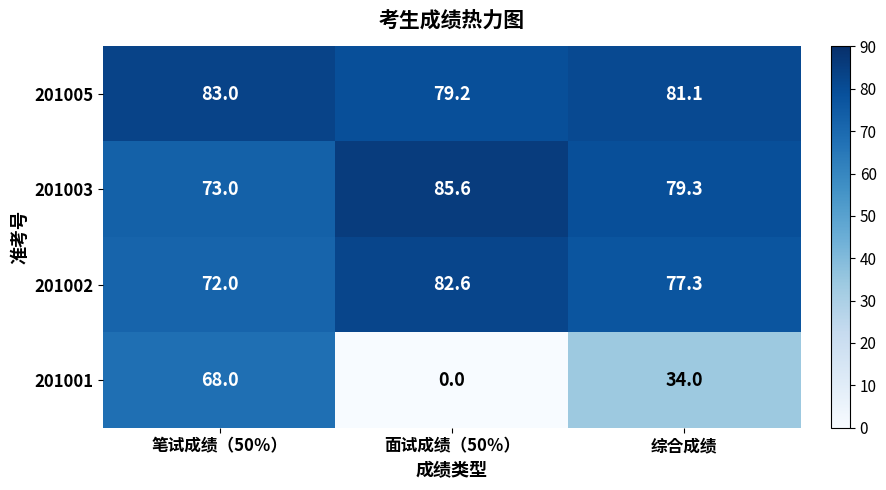

What value does the 201003 series have at 综合成绩?

79.3